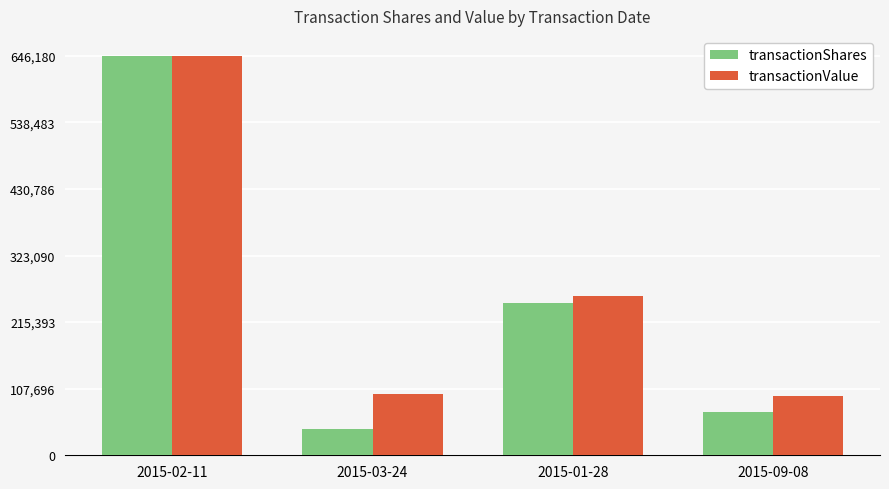

The transactionValue series shows 353244.5 at 2015-01-28. True or false?

False